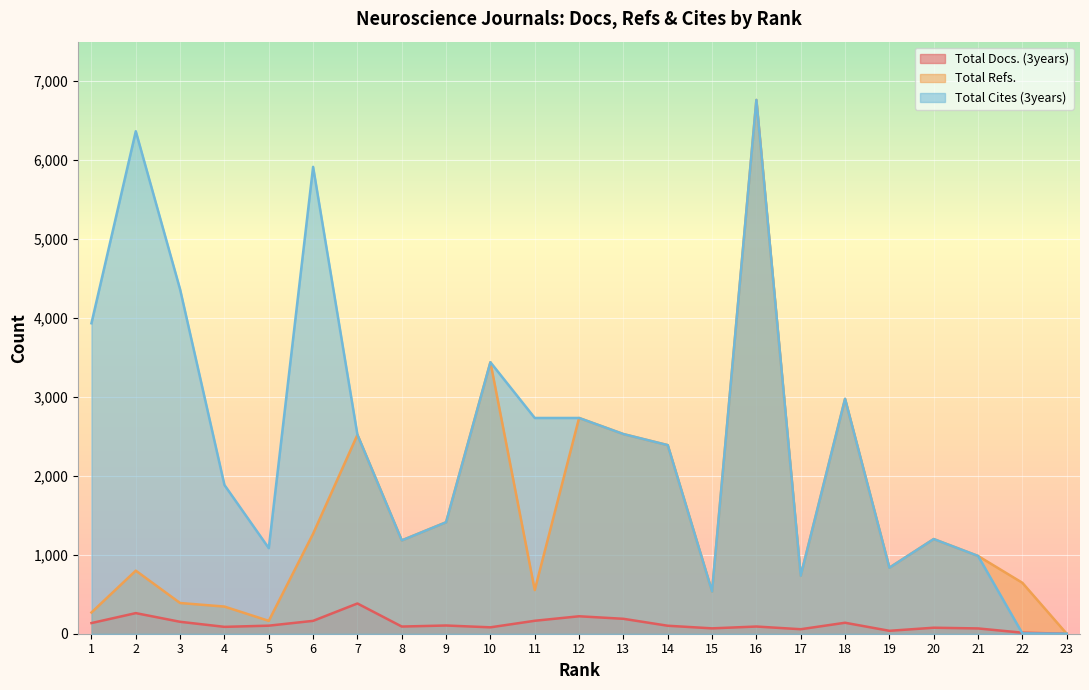

What is the difference between the maximum and minimum values in the Total Refs. series?

6762